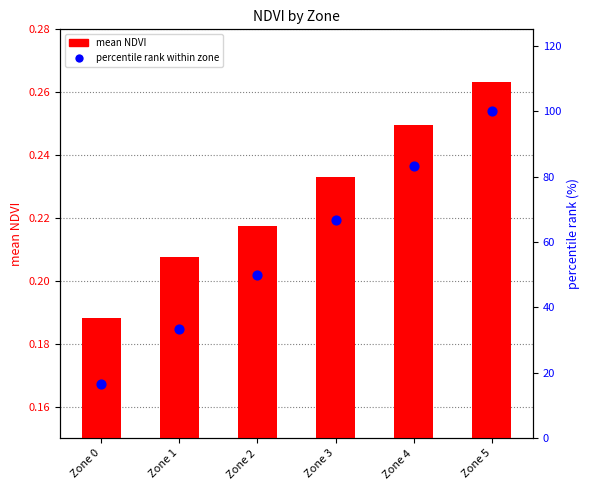

At how many categories does at least one series exceed 29?

5